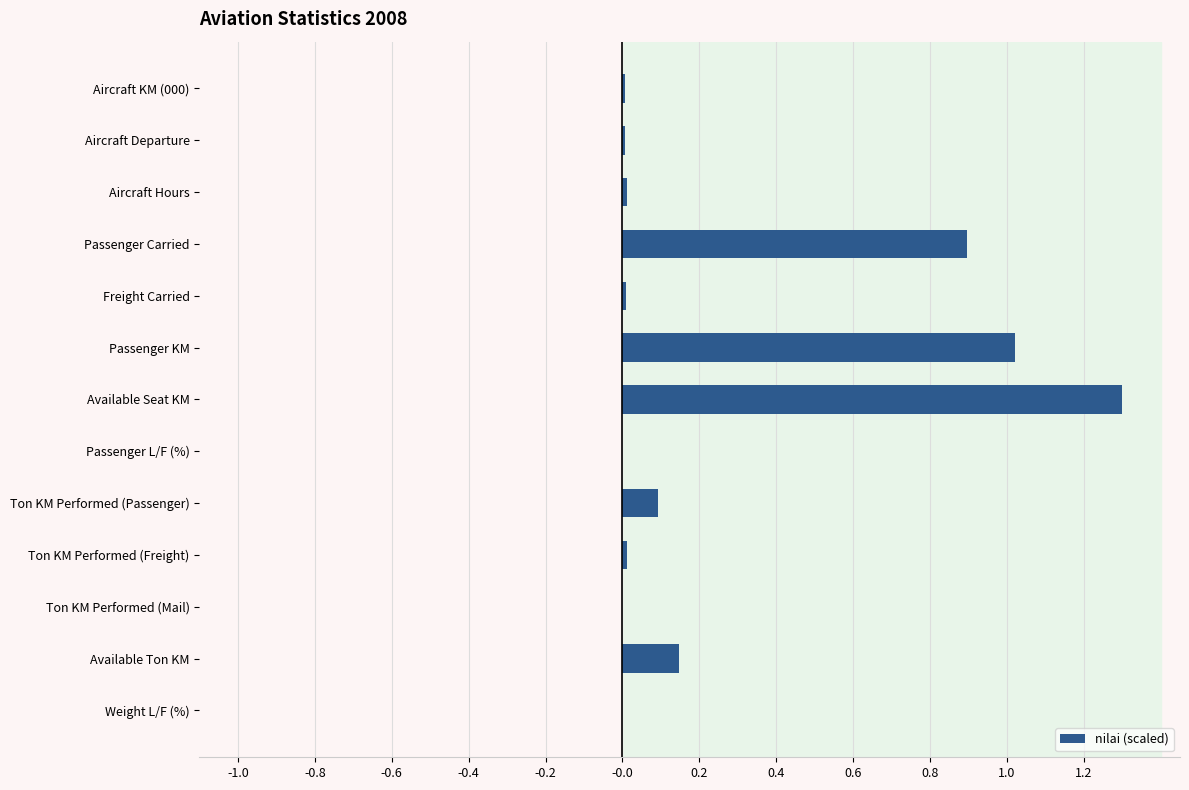

The chart shows a value of 0.0 at Passenger L/F (%). True or false?

True